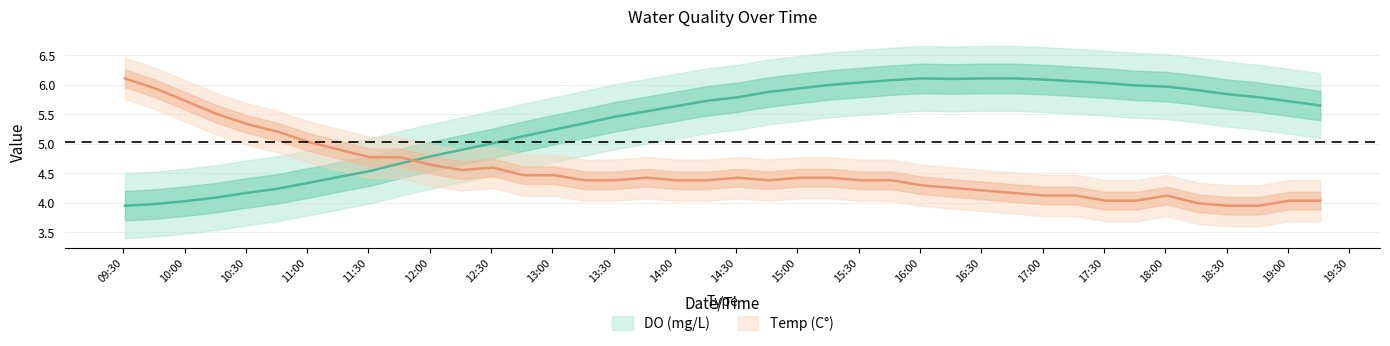

What is the difference between the maximum and minimum values in the DO (mg/L) series?

2.2